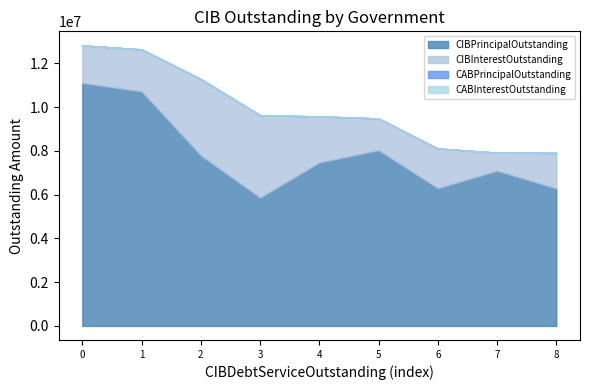

What is the difference between the maximum and minimum values in the CIBInterestOutstanding series?

2934133.9